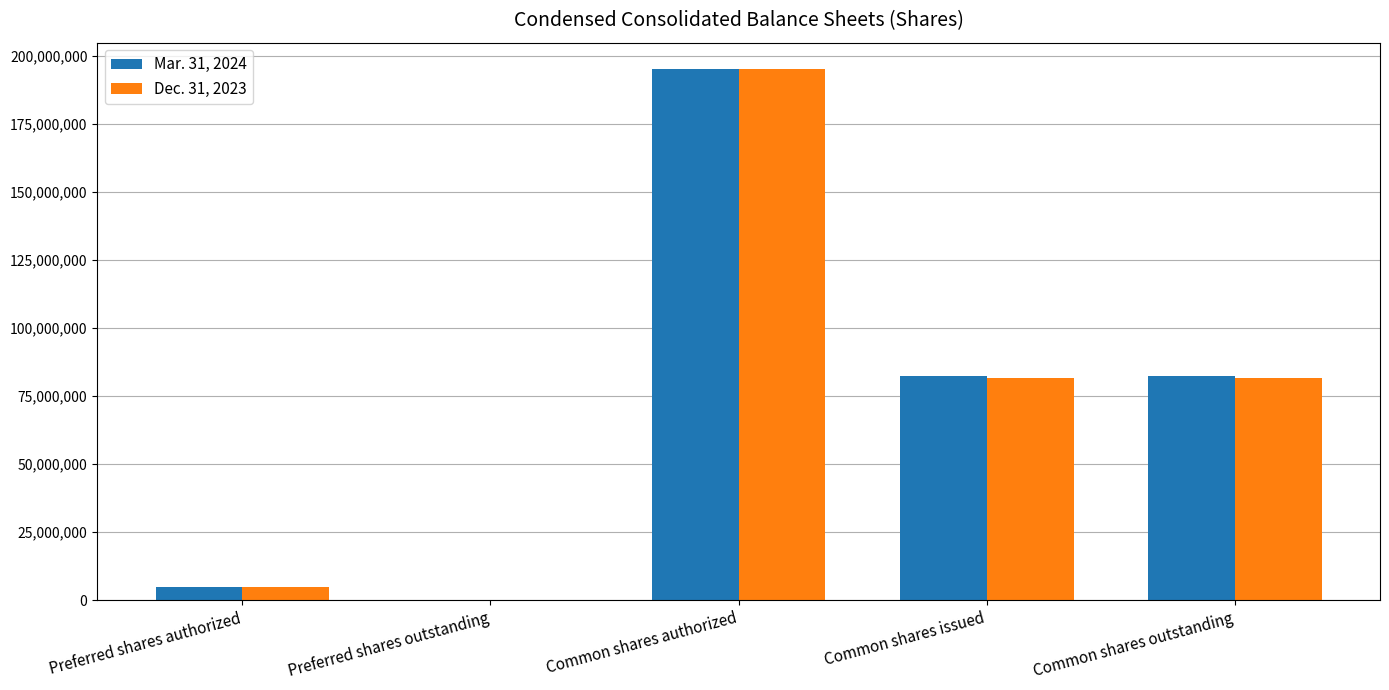

The Dec. 31, 2023 series shows 60147223 at Common shares authorized. True or false?

False